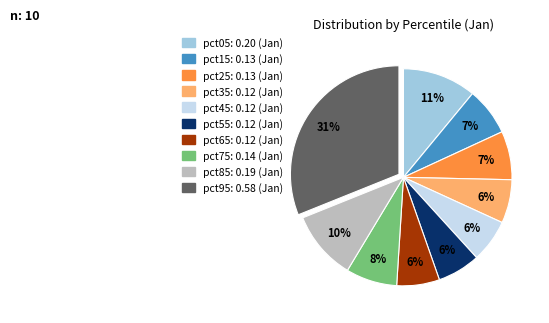

To the nearest percent, what portion does pct75: 0.14 (Jan) represent?

8%